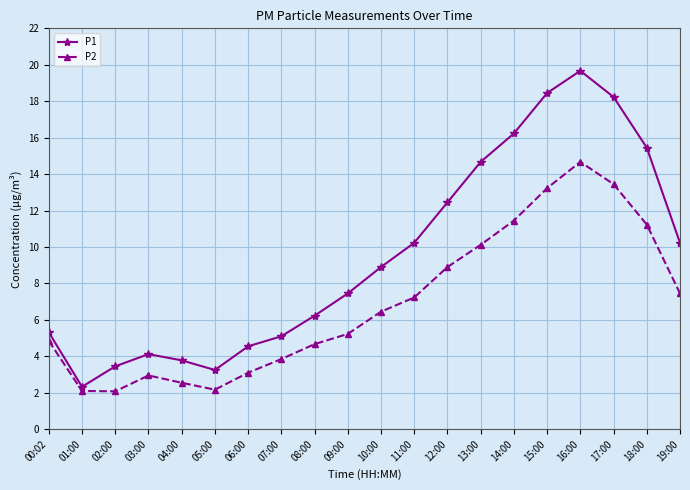

What is the spread (max minus min) of values at 19:00?

2.8